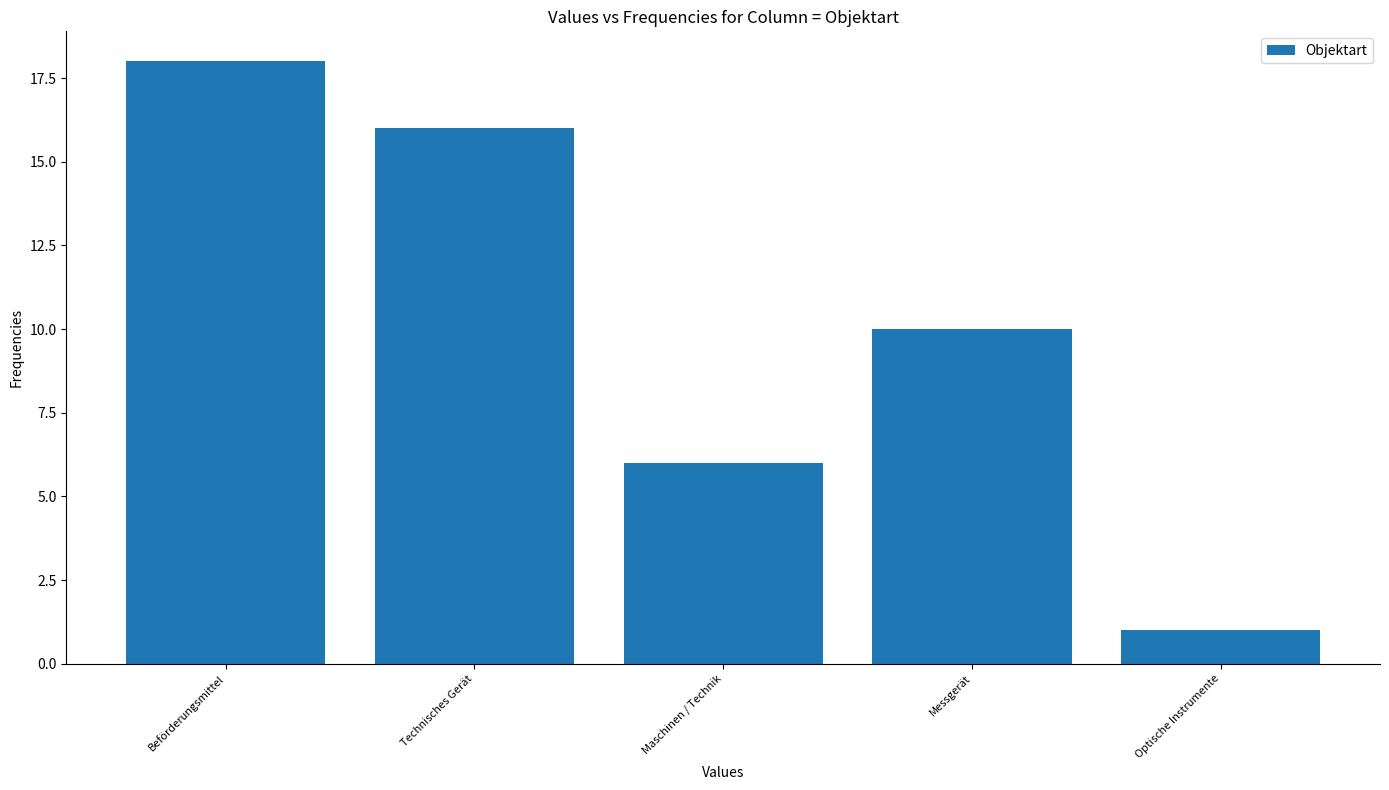

Reading right to left, what are all the values shown in this chart?

Optische Instrumente=1	Messgerät=10	Maschinen / Technik=6	Technisches Gerät=16	Beförderungsmittel=18